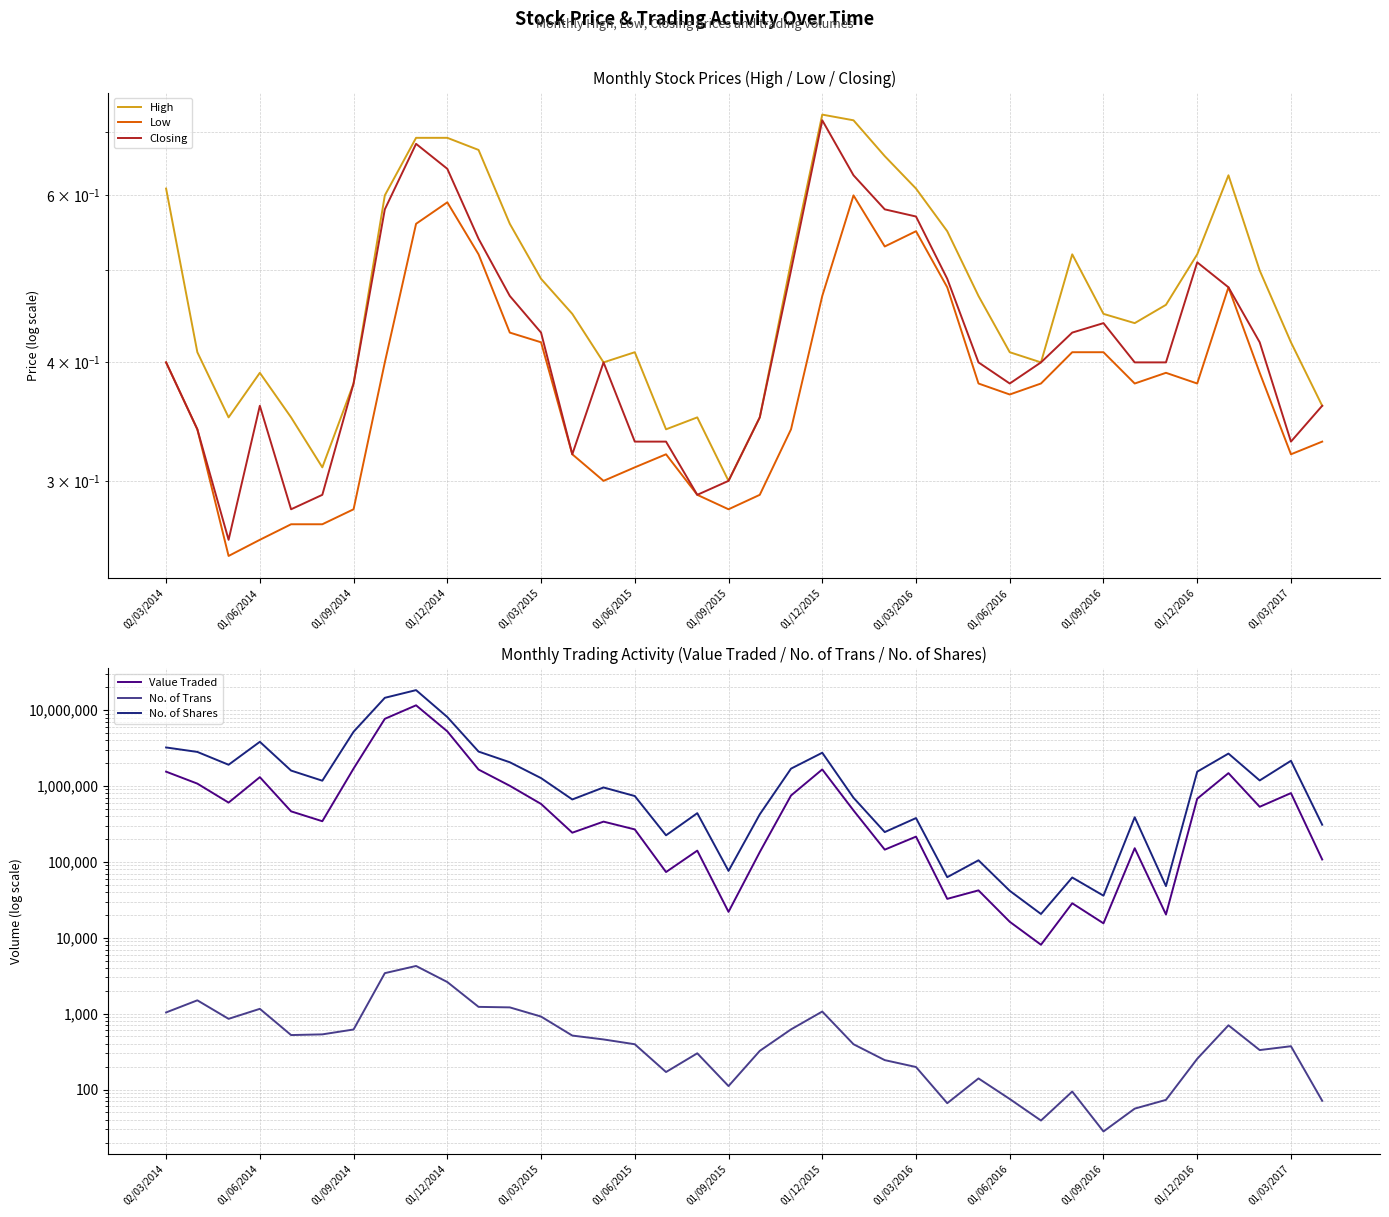

What is the difference between the Closing values at 21 and 16?

0.4